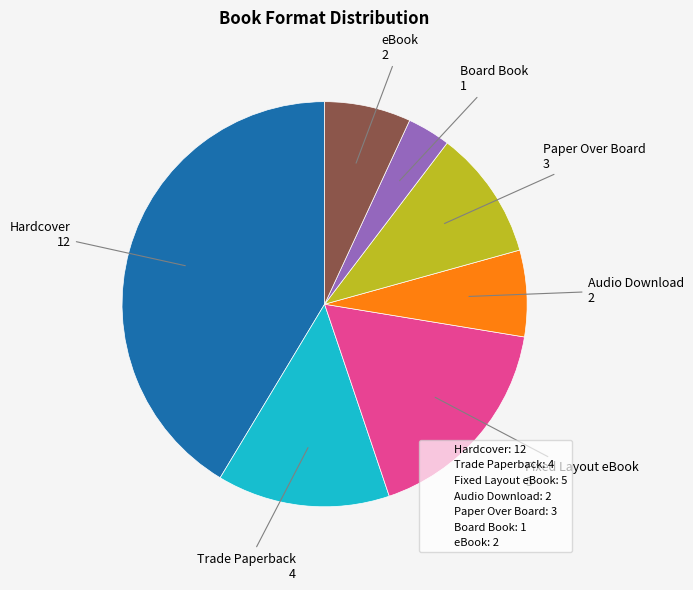

Do Audio Download and Trade Paperback together represent more than half of the pie?

No